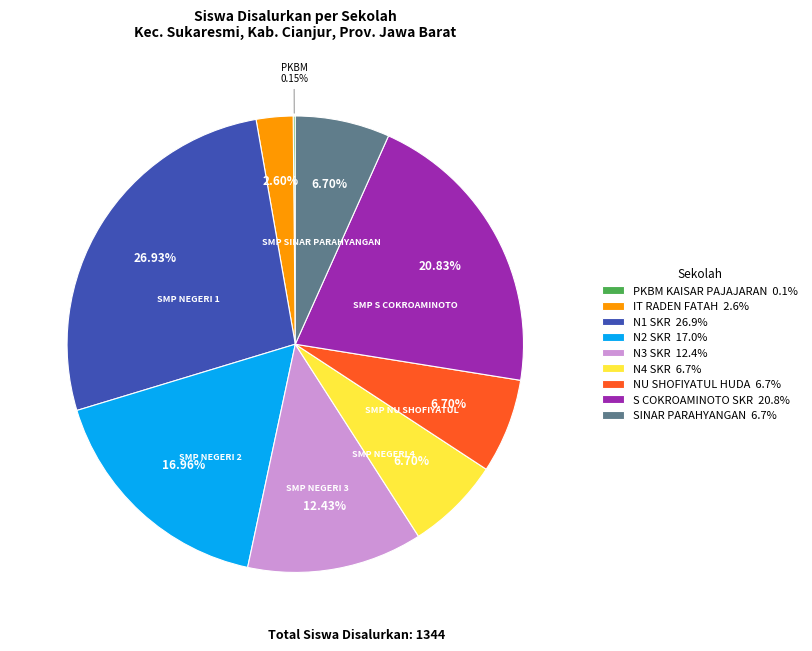

What is the ratio of the value at NU SHOFIYATUL HUDA 6.7% to the value at S COKROAMINOTO SKR 20.8%?

0.3